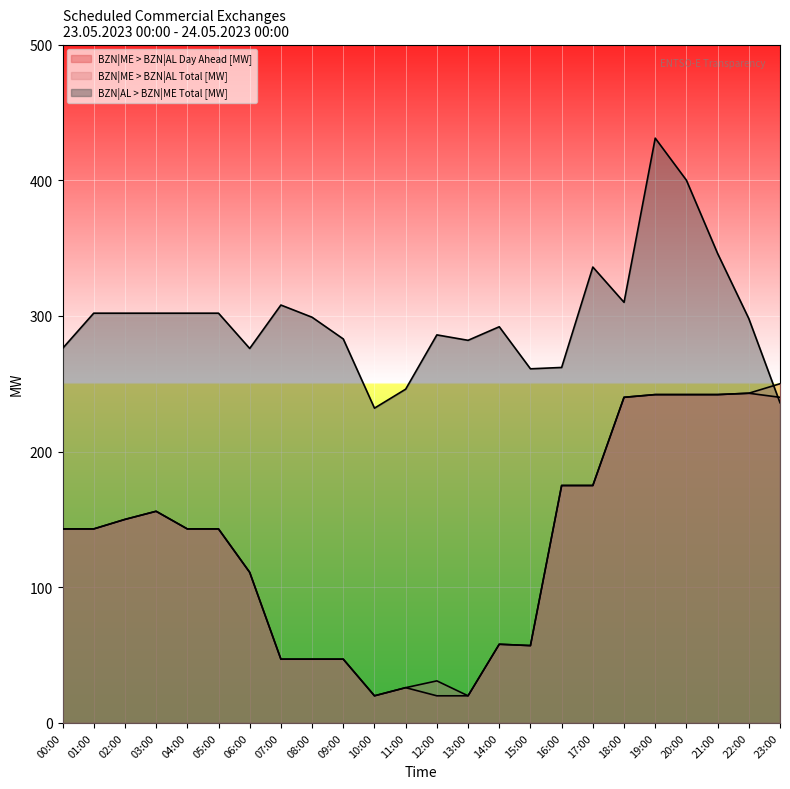

The BZN|ME > BZN|AL Total [MW] series shows 407 at 22:00. True or false?

False